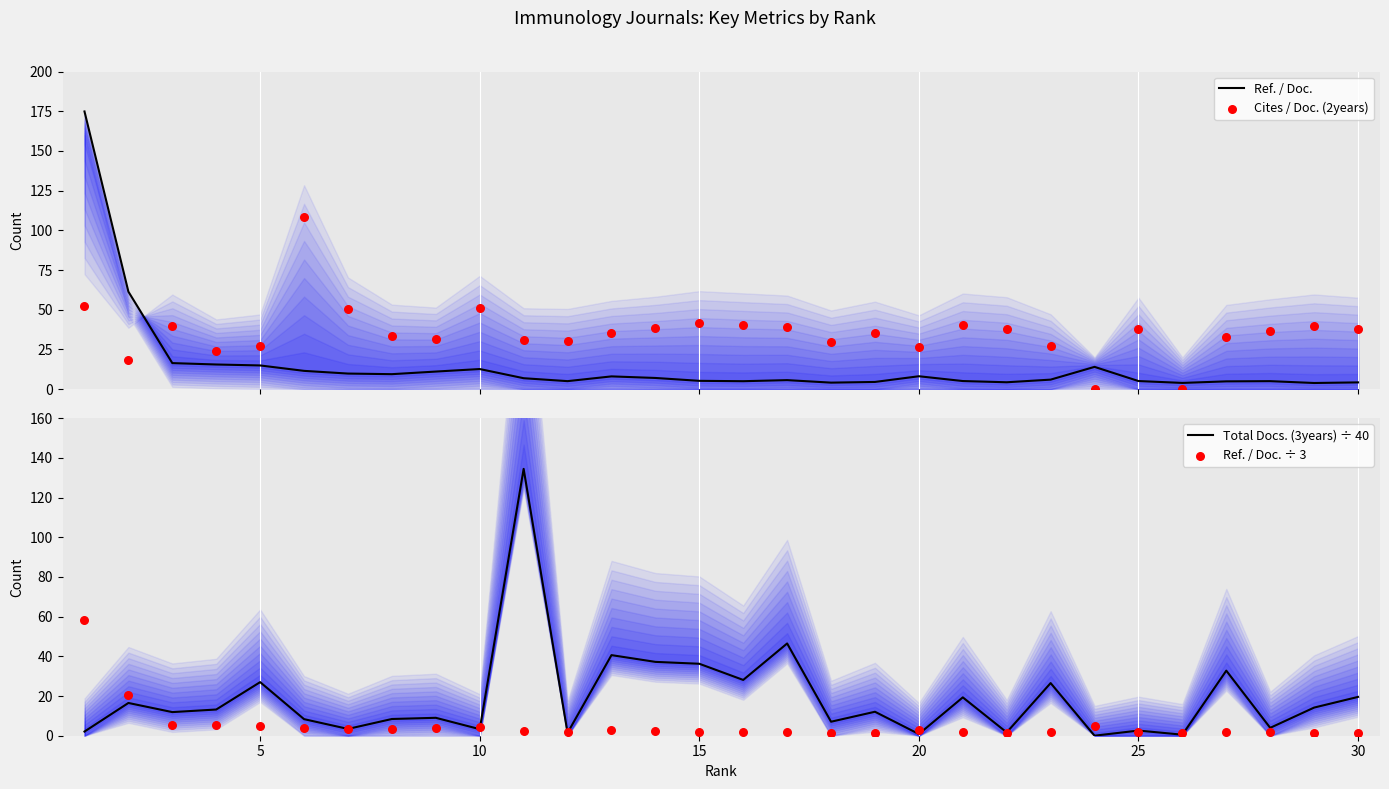

Which series has the widest spread of Y values?

Ref. / Doc.